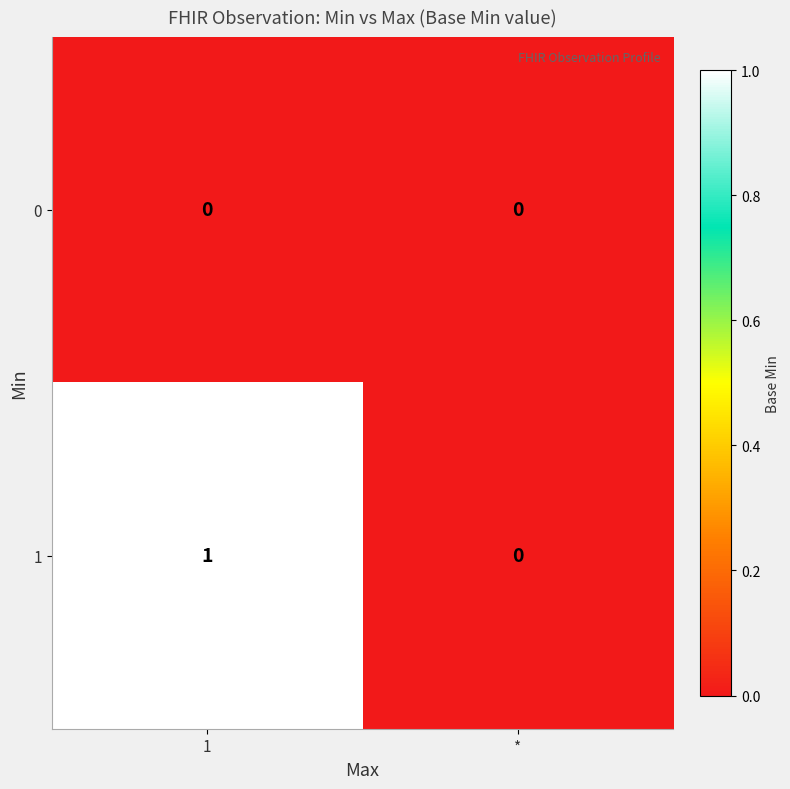

How many values in the 1 series are below 1?

1